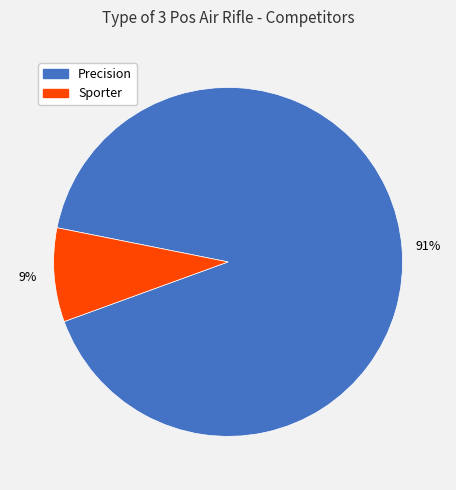

True or false: Sporter accounts for 16% of the total.

False